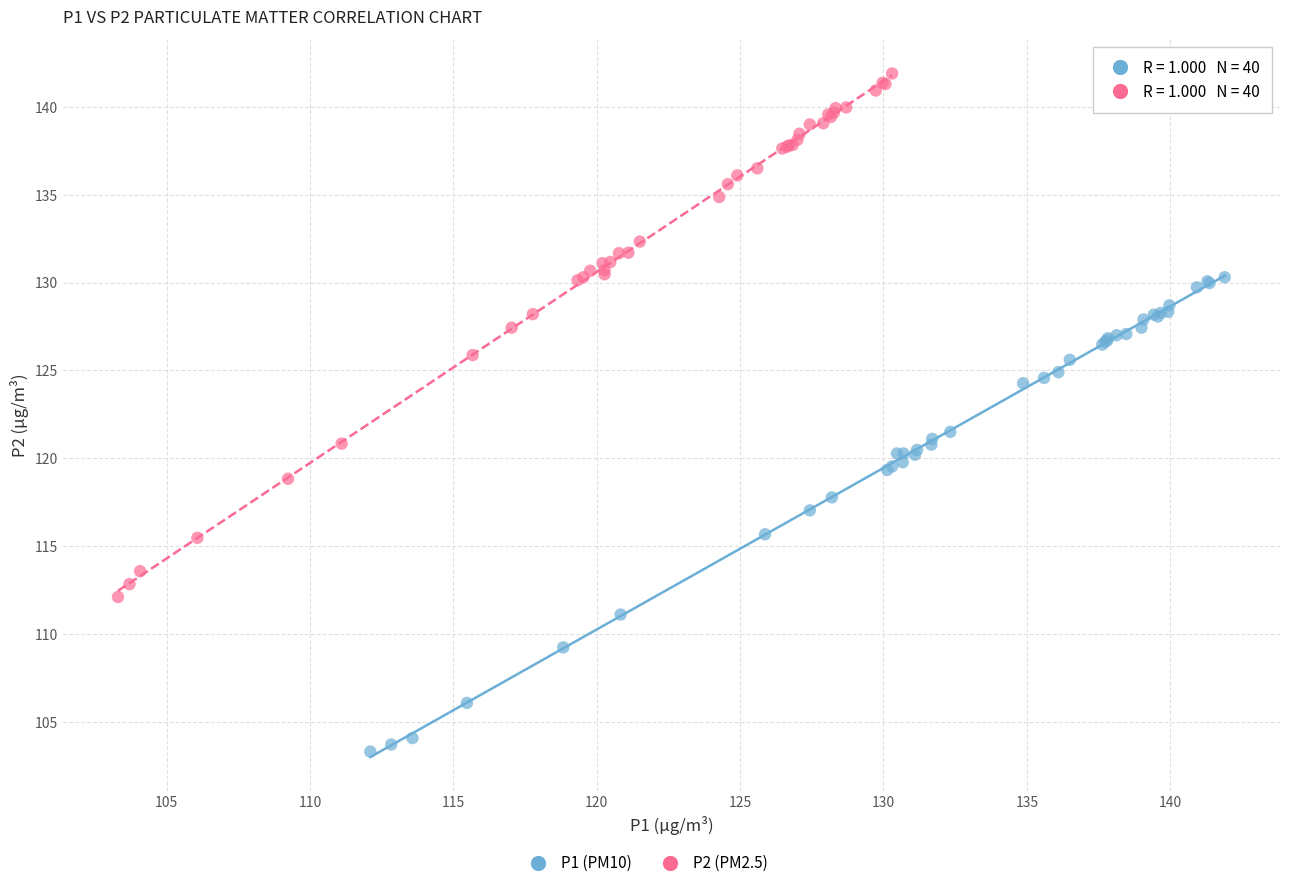

Which series has the widest spread of Y values?

P2 (PM2.5)